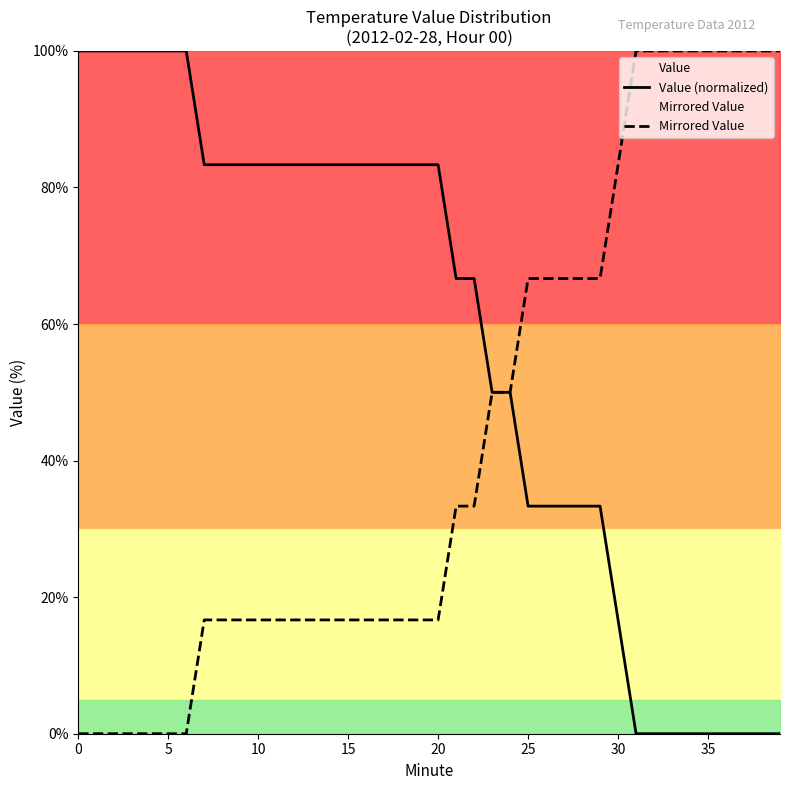

Which series ends up on top after the final intersection of Mirrored Value and Value (normalized)?

Mirrored Value